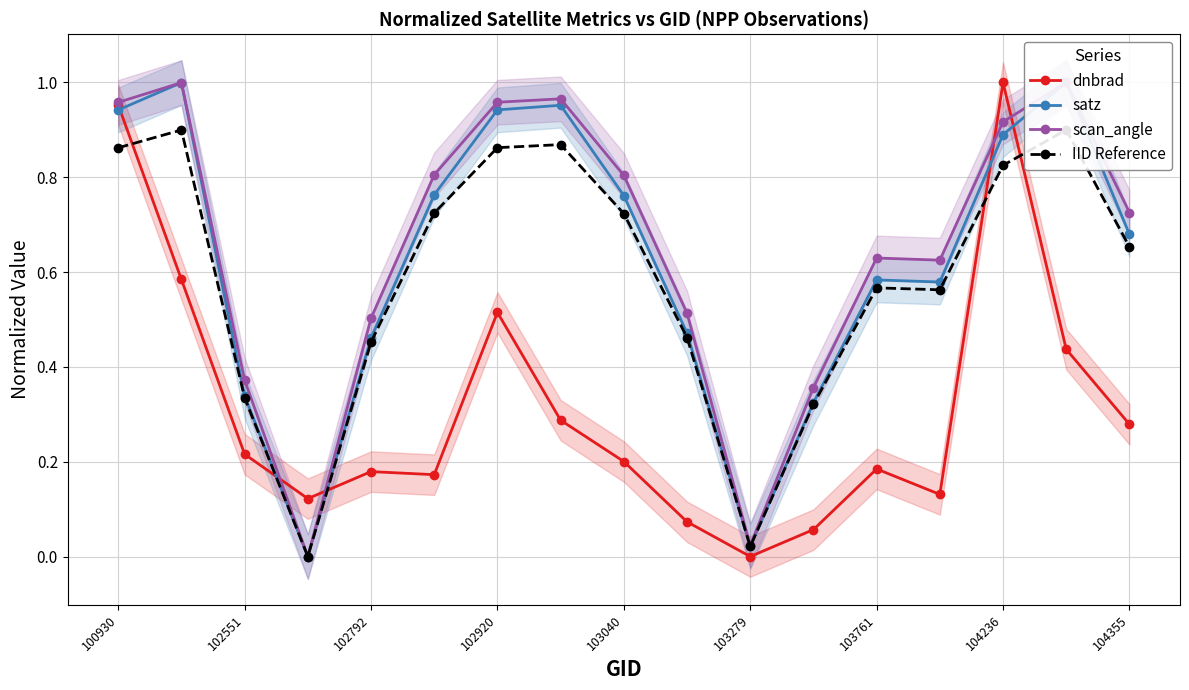

The value of dnbrad at 103761 is 0.1. True or false?

False